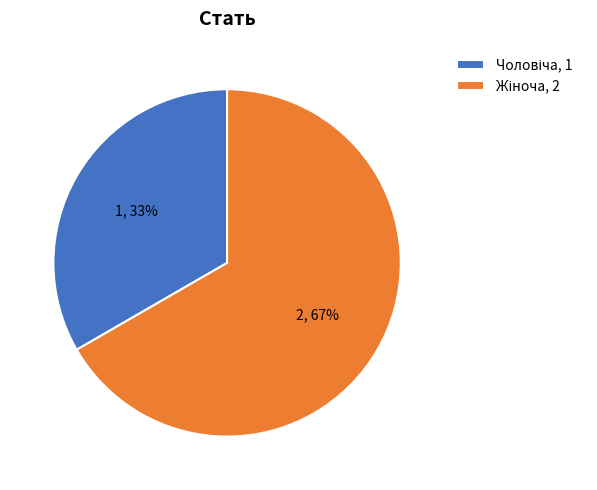

What is the largest slice in the pie chart?

Жіноча